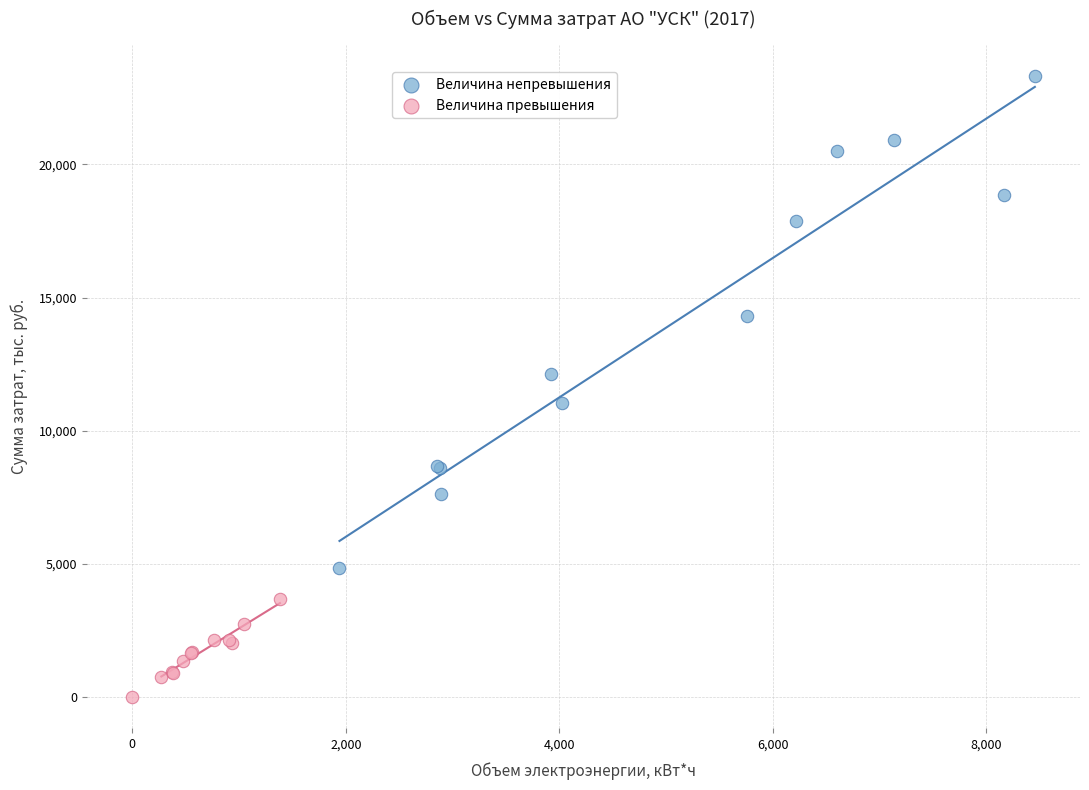

What are all the series names shown in the legend?

Величина непревышения, Величина превышения